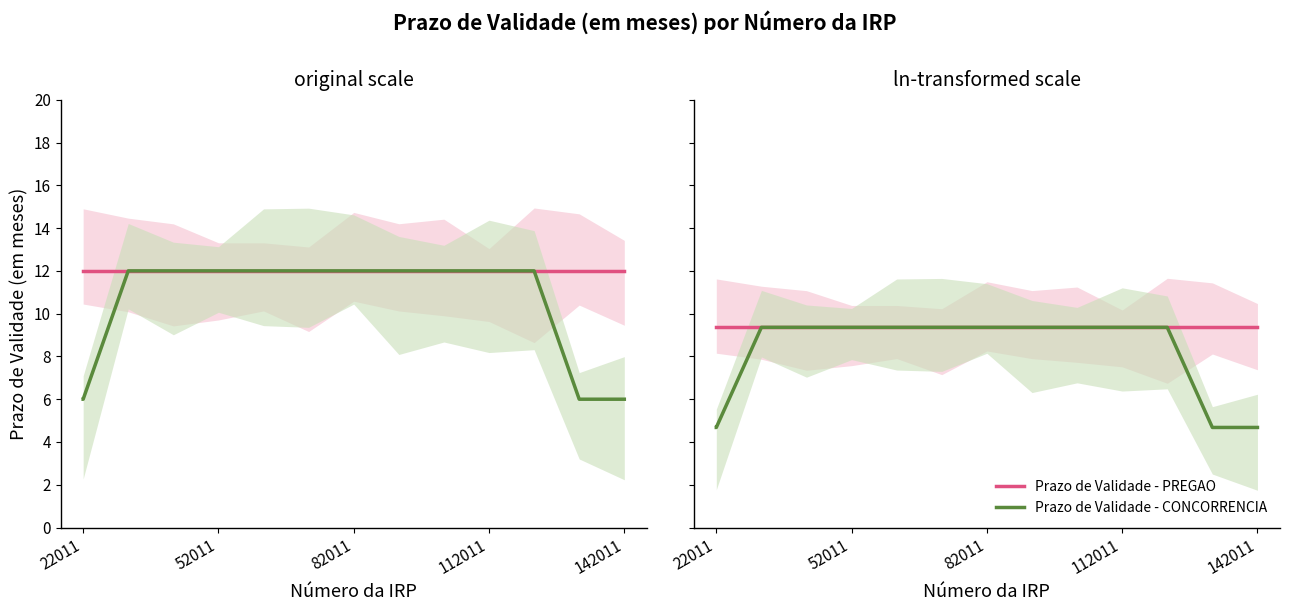

List the series in order of their overall mean, lowest first.

Prazo de Validade - CONCORRENCIA, Prazo de Validade - PREGAO